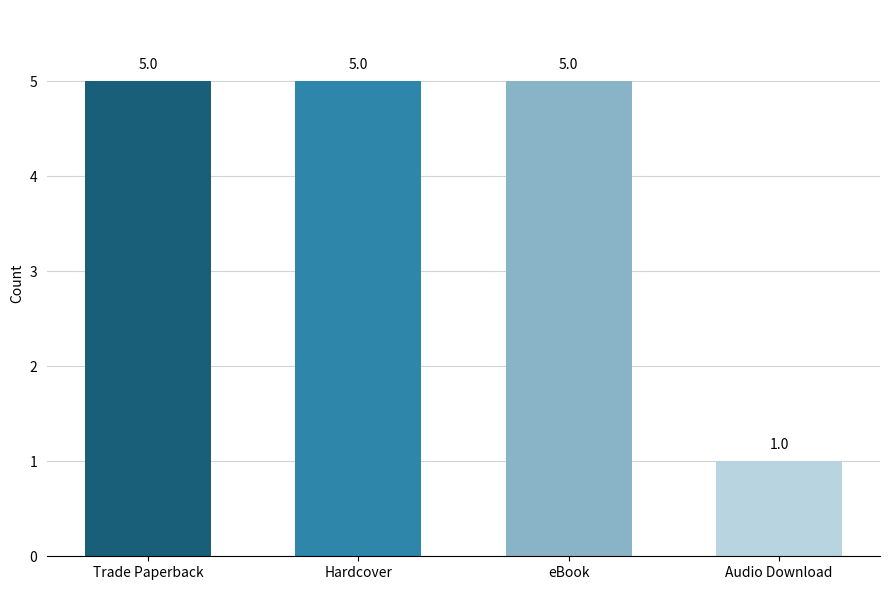

The value at Hardcover is 5. True or false?

True